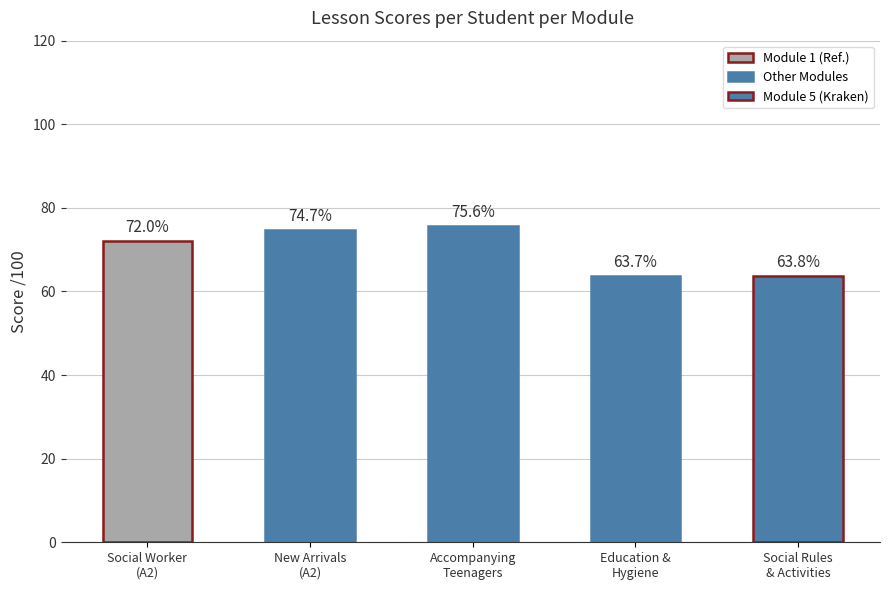

How many values are below 72?

2